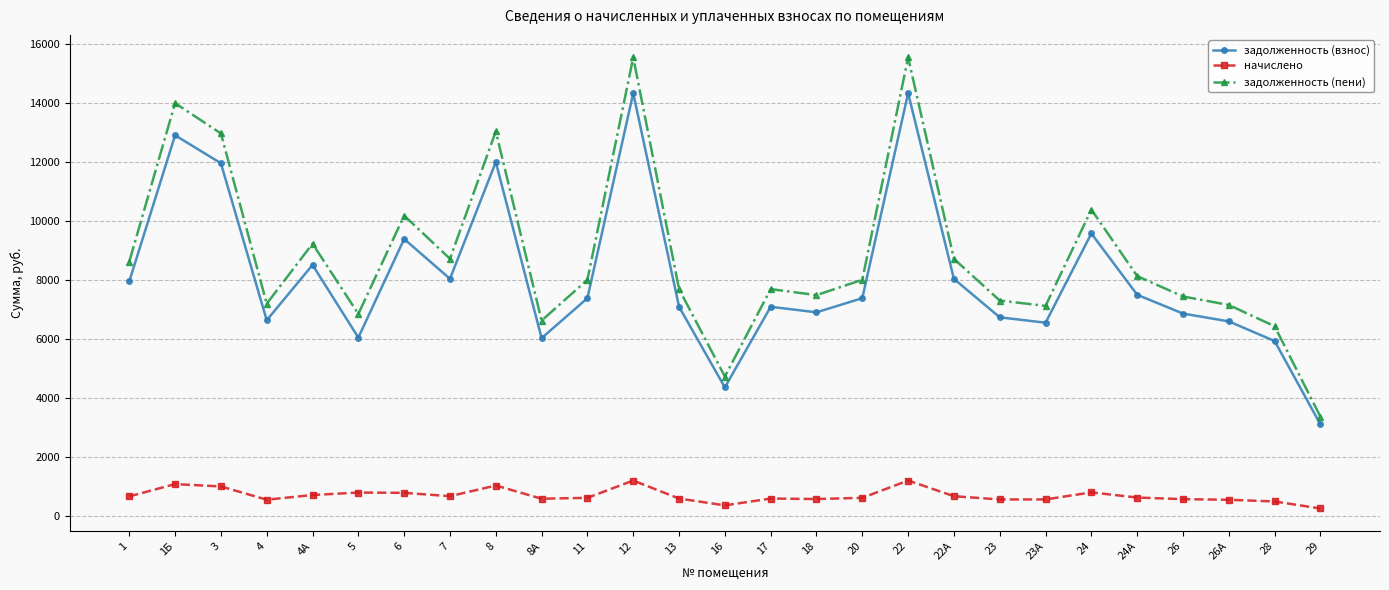

At which category does начислено reach its first local valley?

4